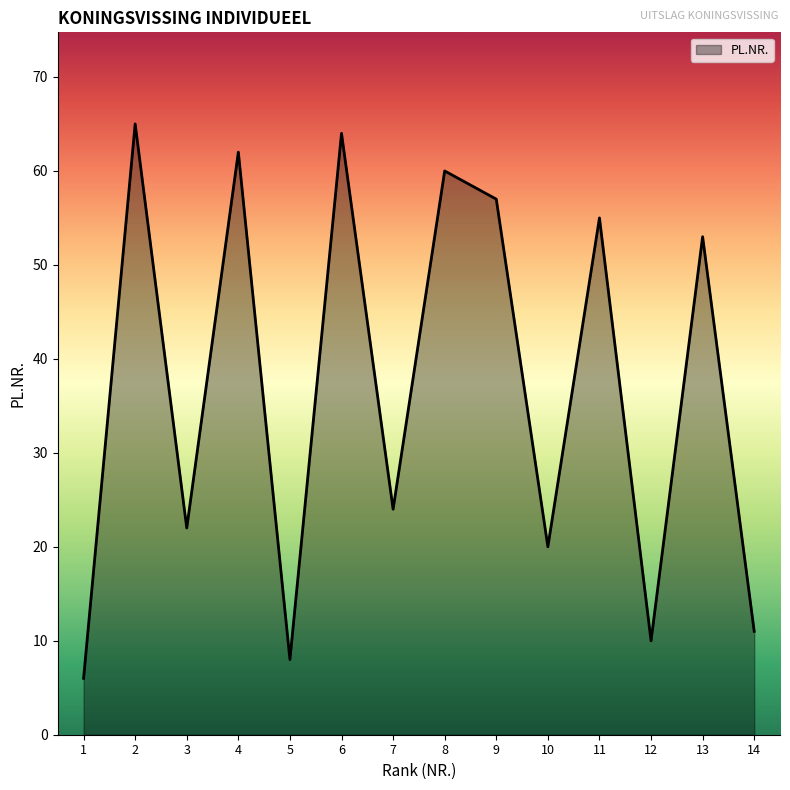

Rank the categories by value from lowest to highest.

1, 5, 12, 14, 10, 3, 7, 13, 11, 9, 8, 4, 6, 2